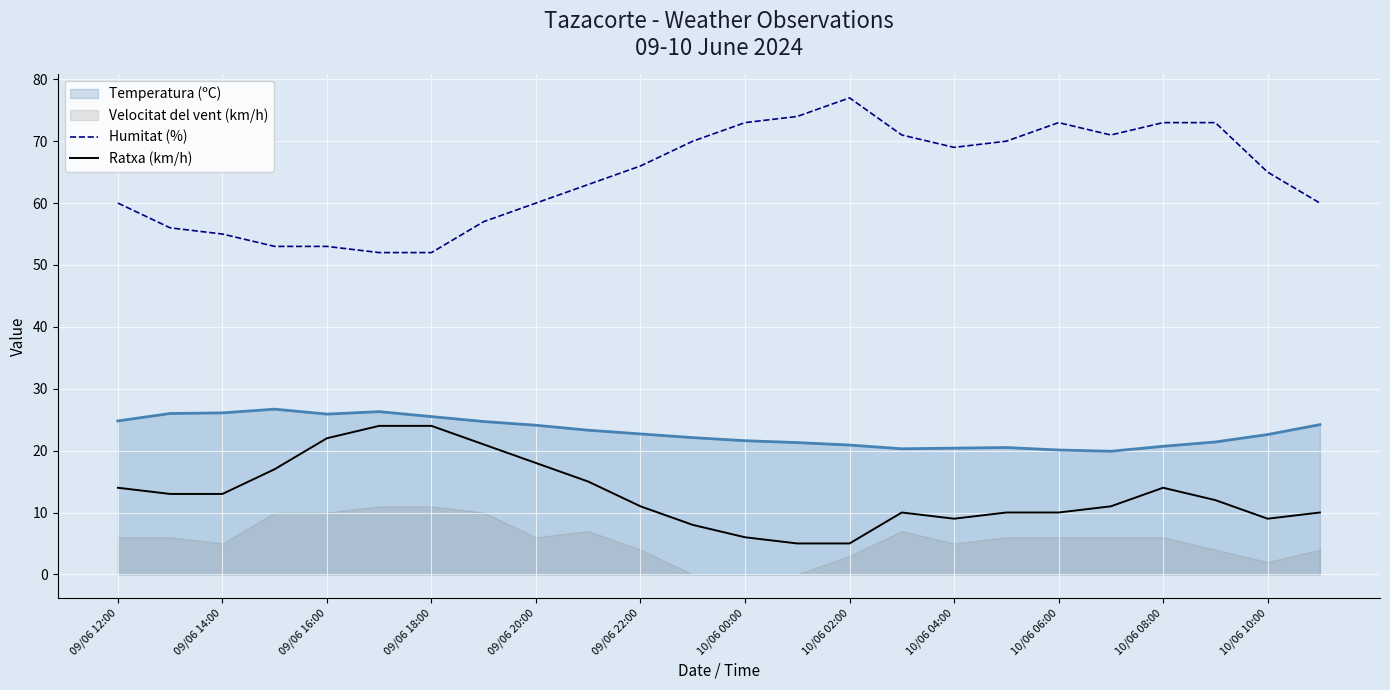

The Temperatura (ºC) series shows 22.7 at 09/06 22:00. True or false?

True